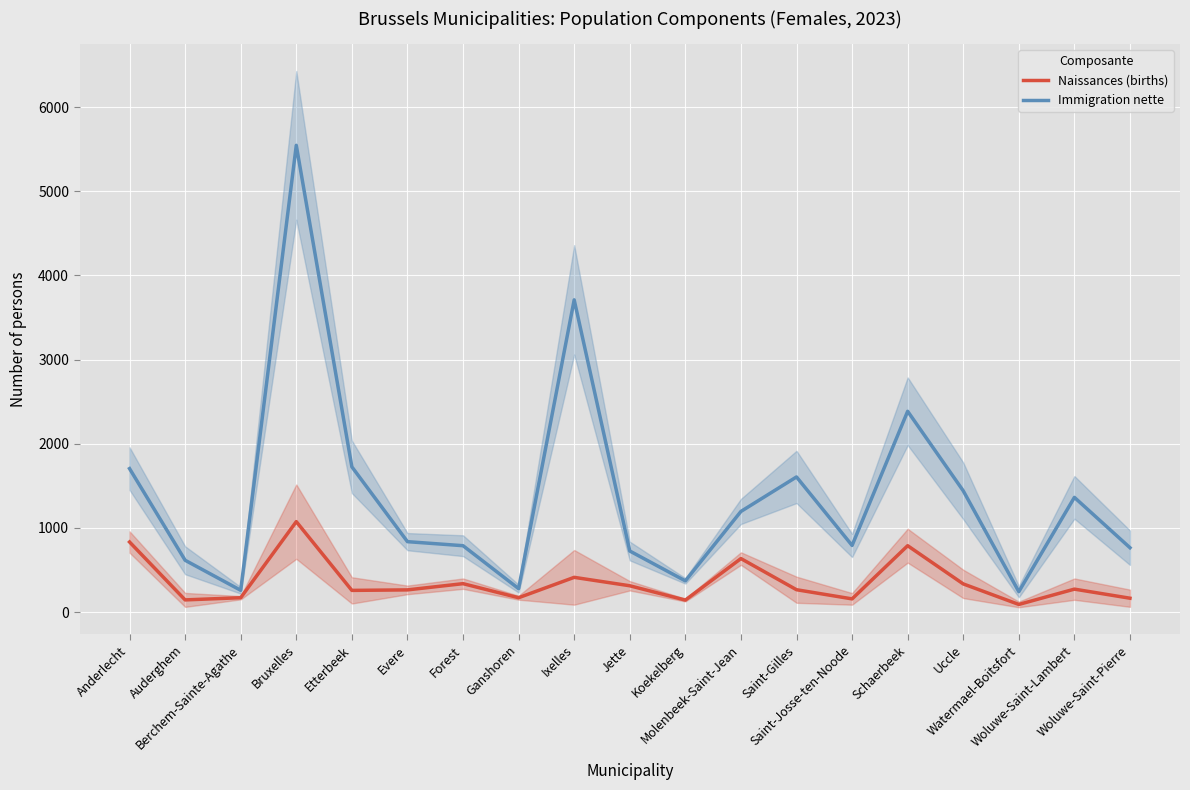

True or false: Naissances (births) and Immigration nette cross at least once.

False